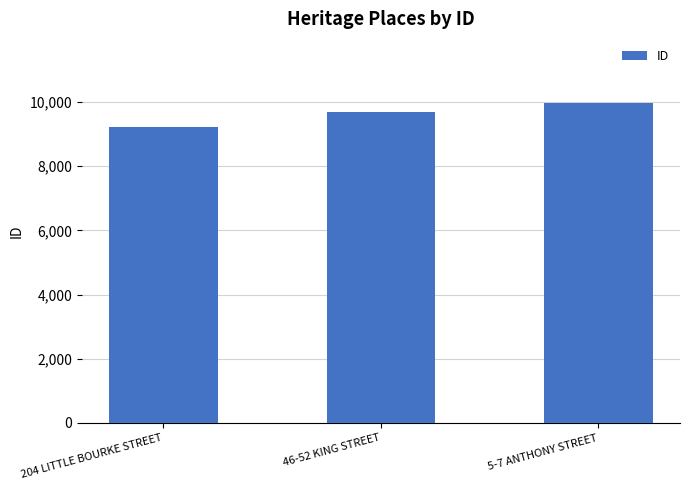

What is the approximate value at 204 LITTLE BOURKE STREET, to the nearest 100?

9200